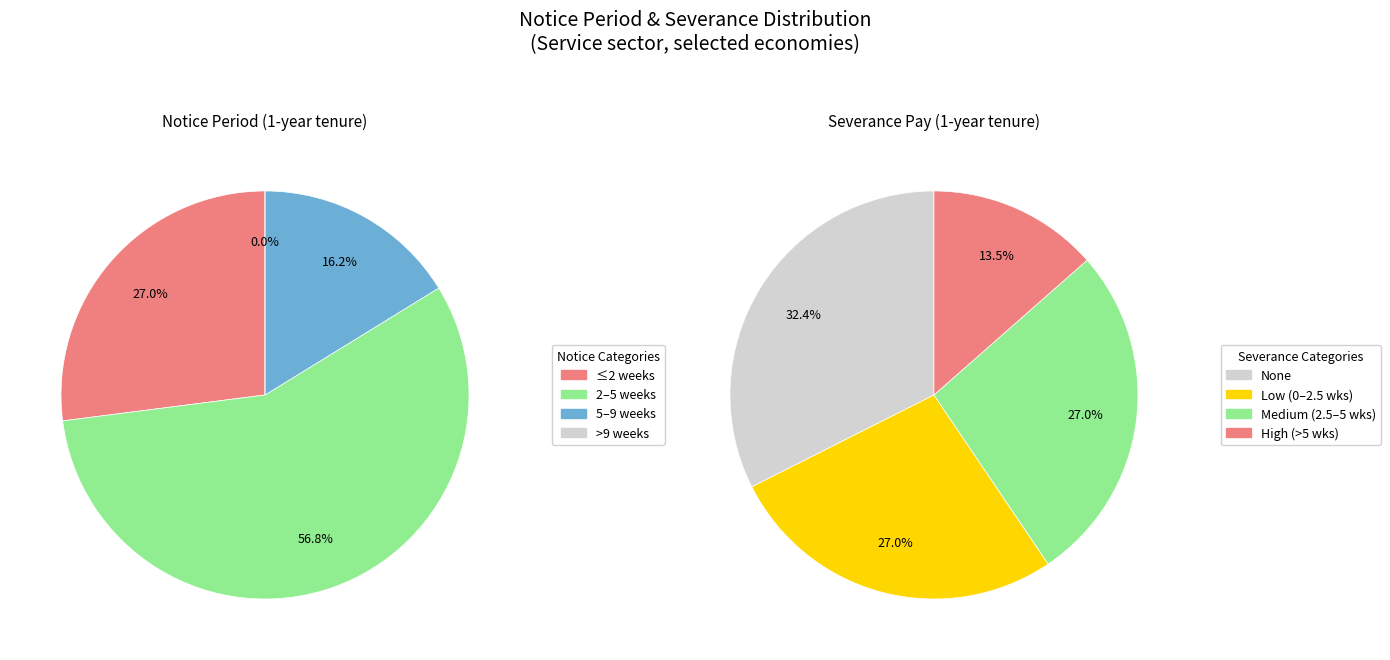

True or false: 3 accounts for 1% of the total.

False